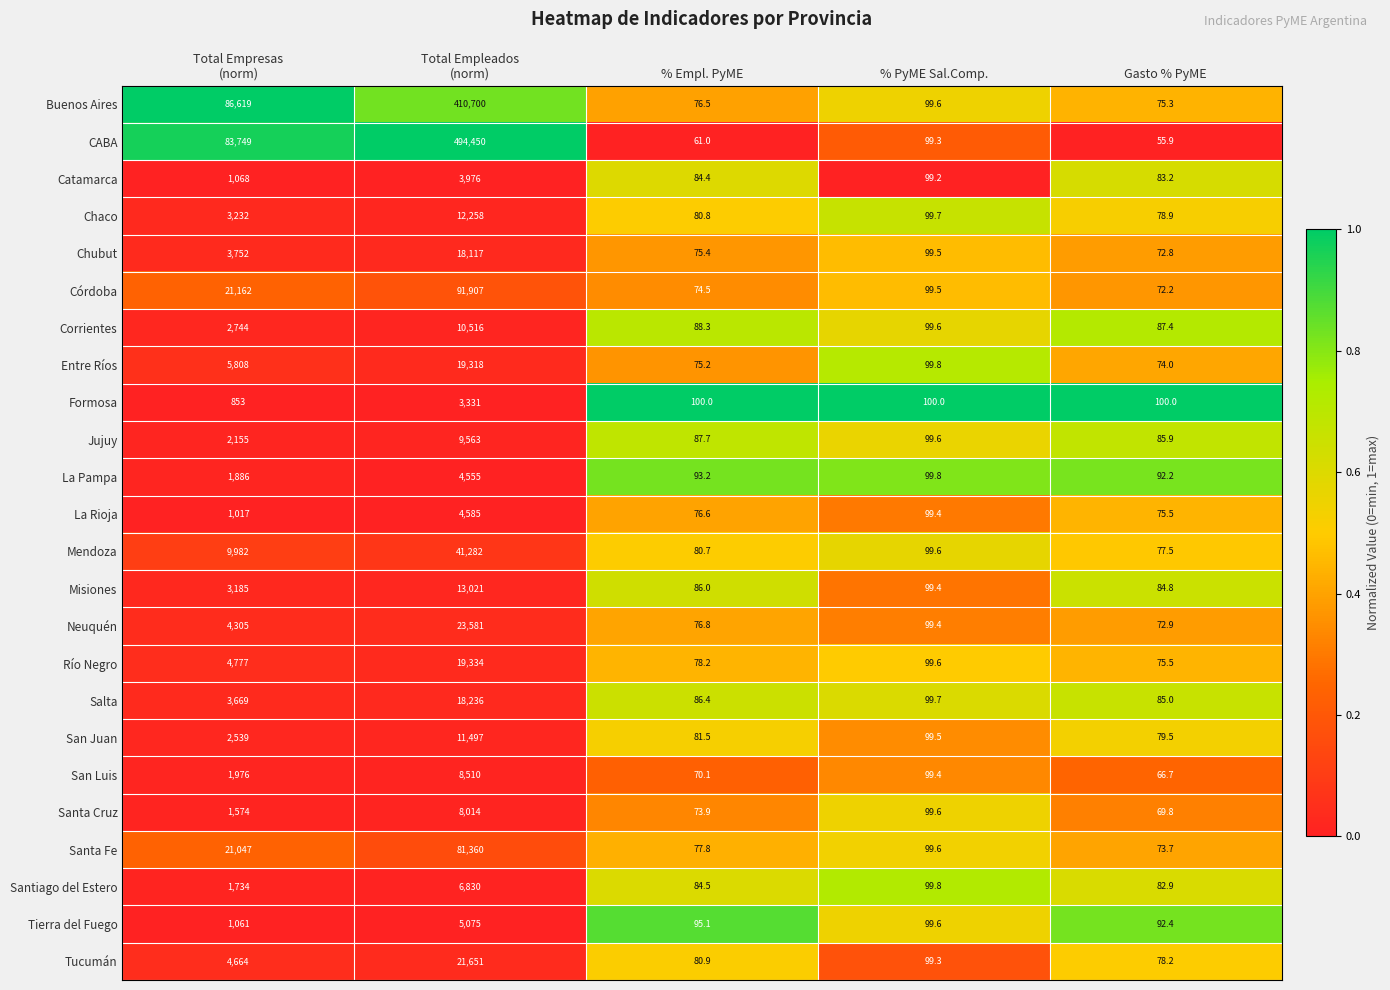

How many categories are shown in the chart?

5